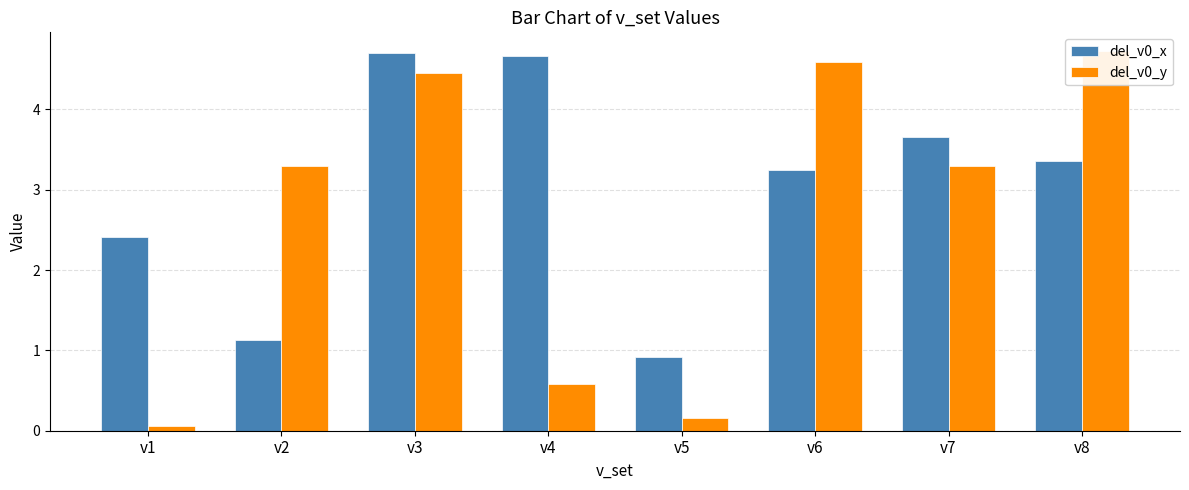

Which series changed the most between v4 and v8?

del_v0_y